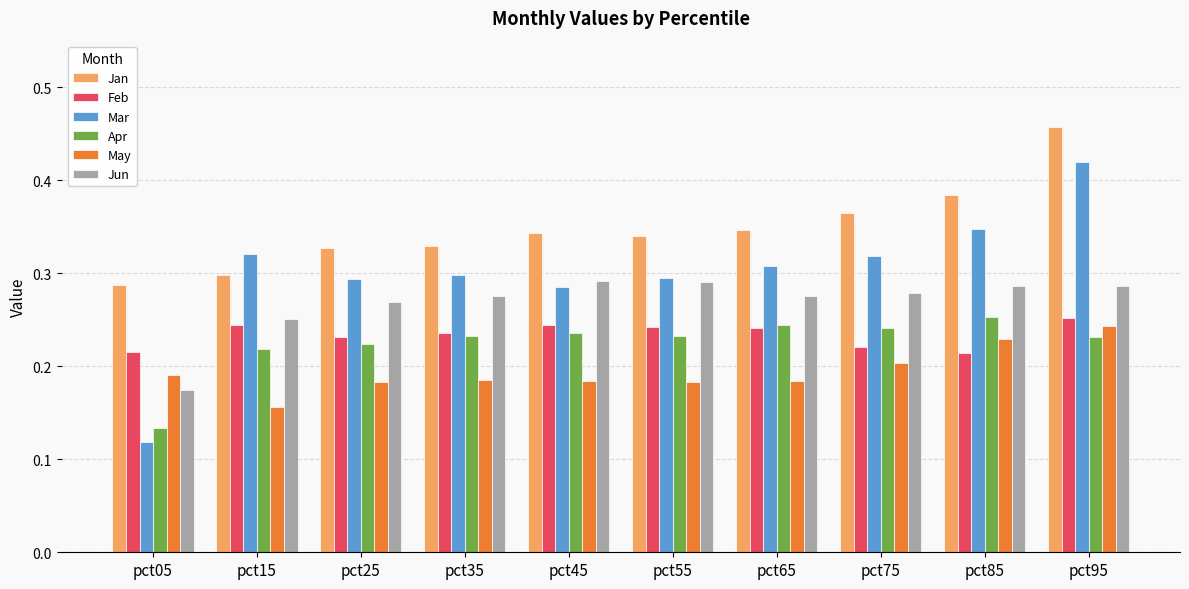

Which label corresponds to the largest value in the chart?

pct95